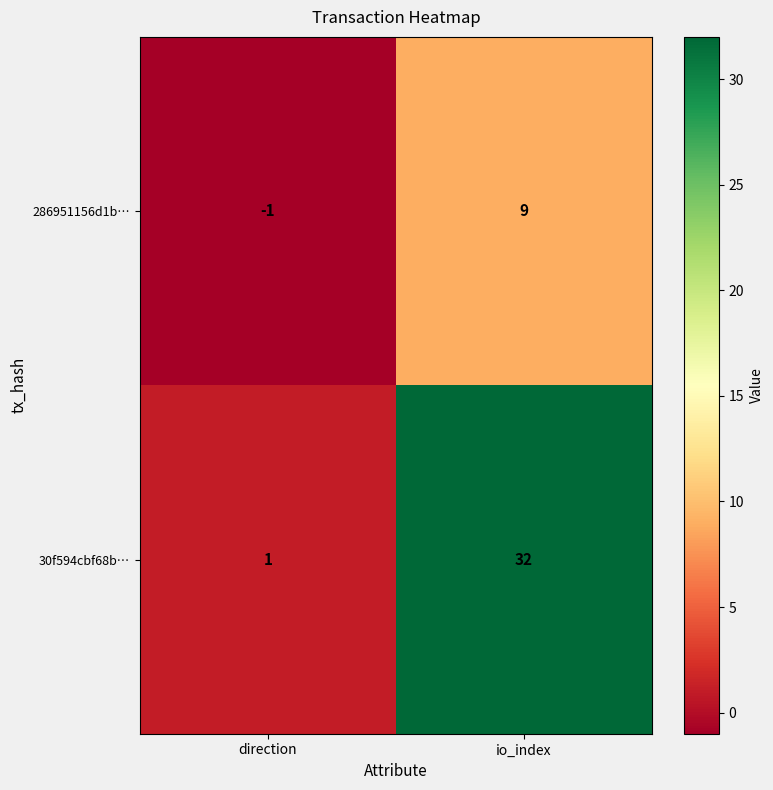

How many negative values does the 286951156d1b… series have?

1